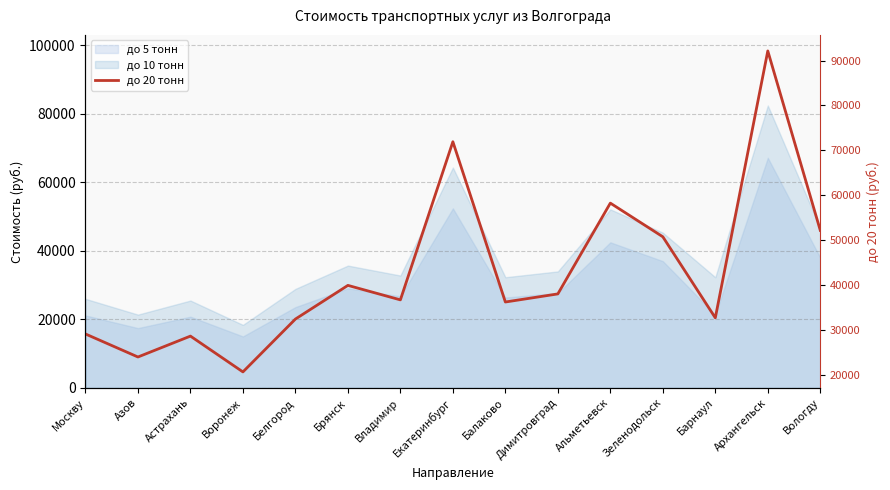

At which category does the data reach its first local peak?

Астрахань